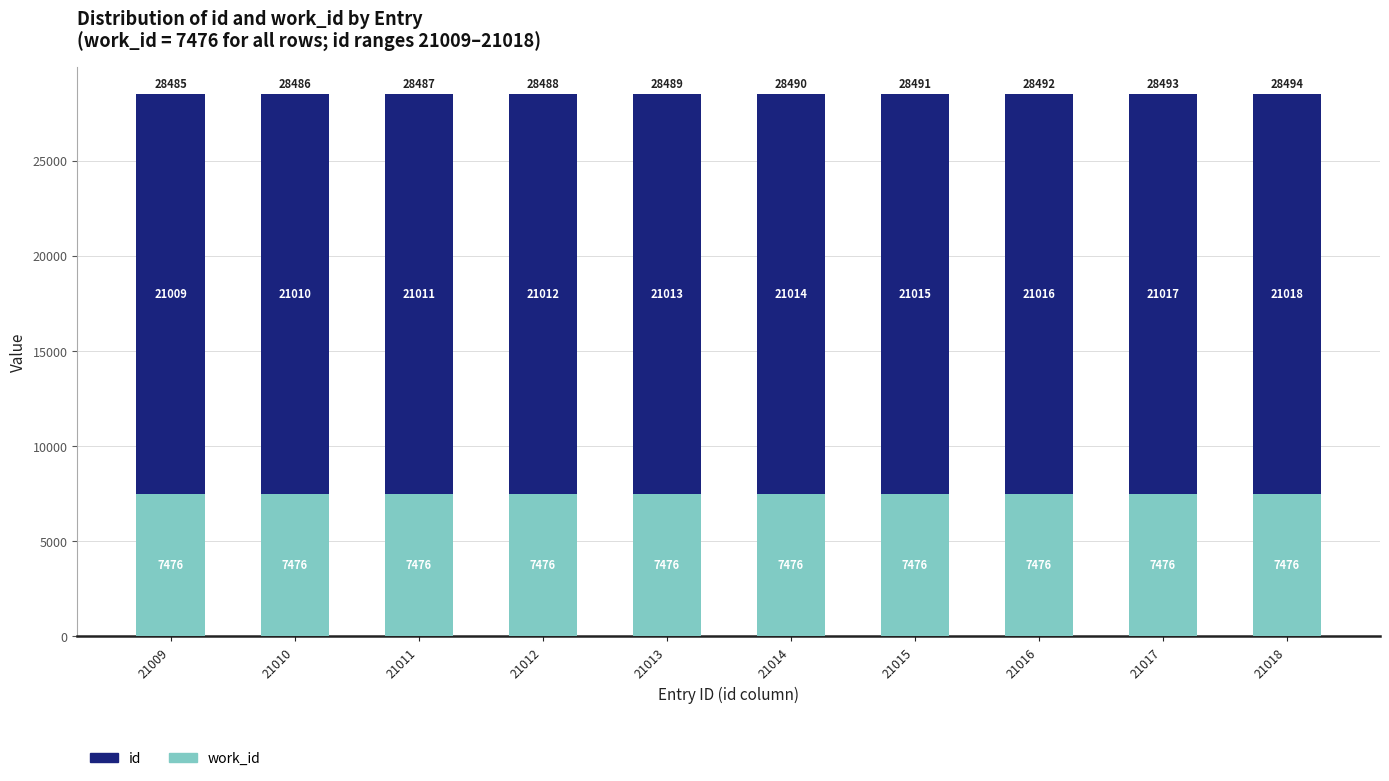

At which category is the sum across all series the highest?

21018